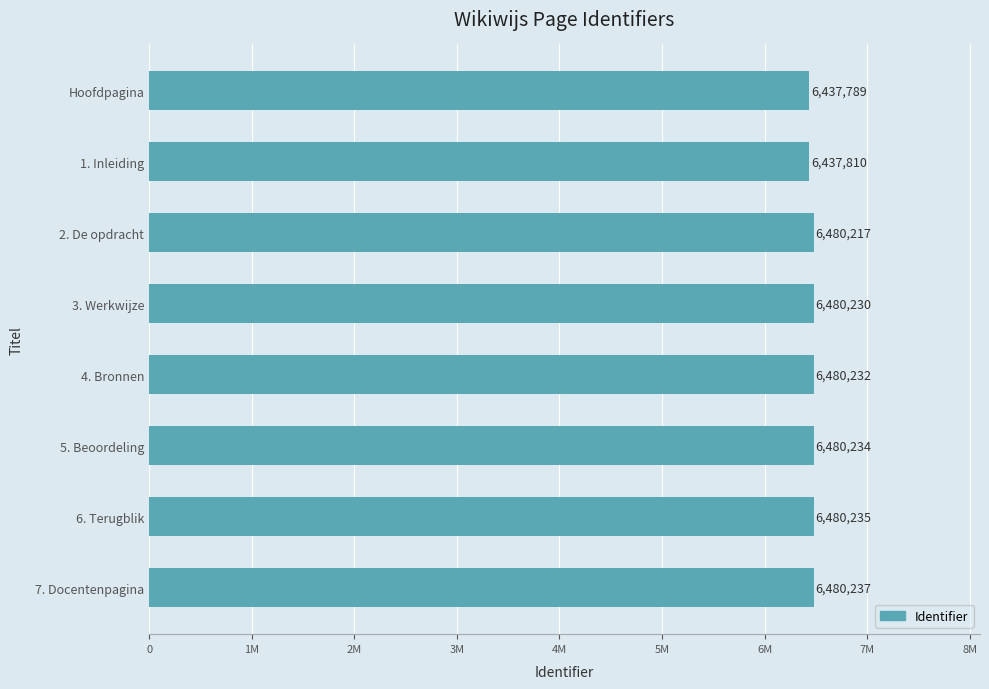

What is the greatest value displayed?

6480237